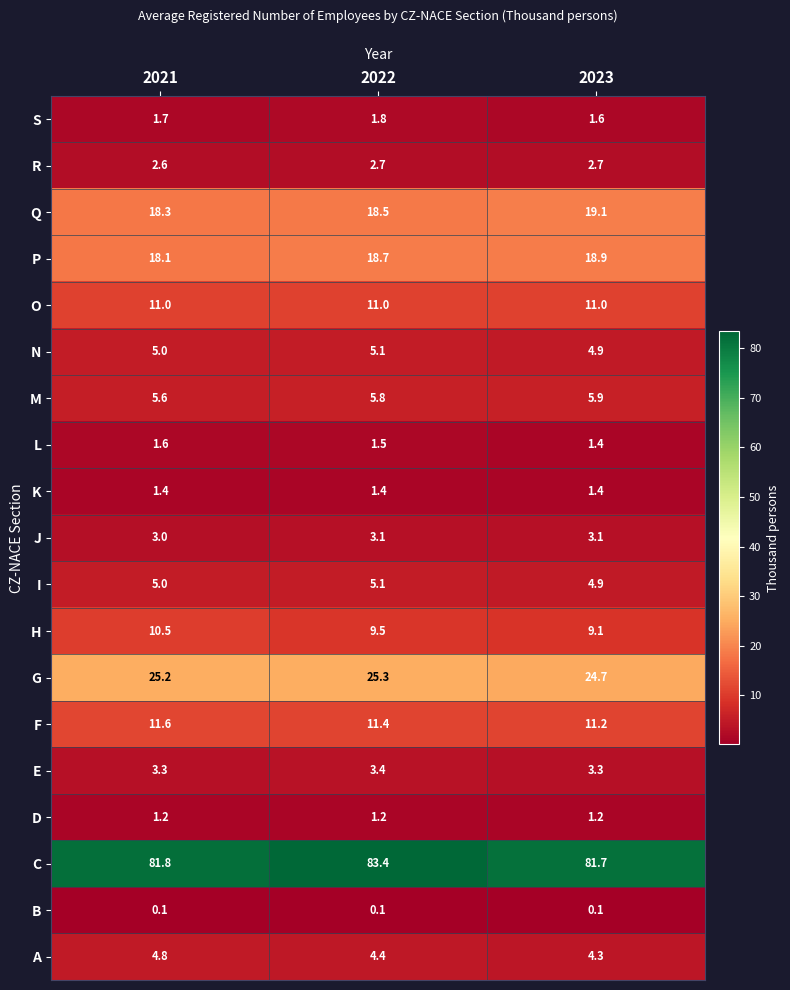

Which series has the widest spread of values?

C